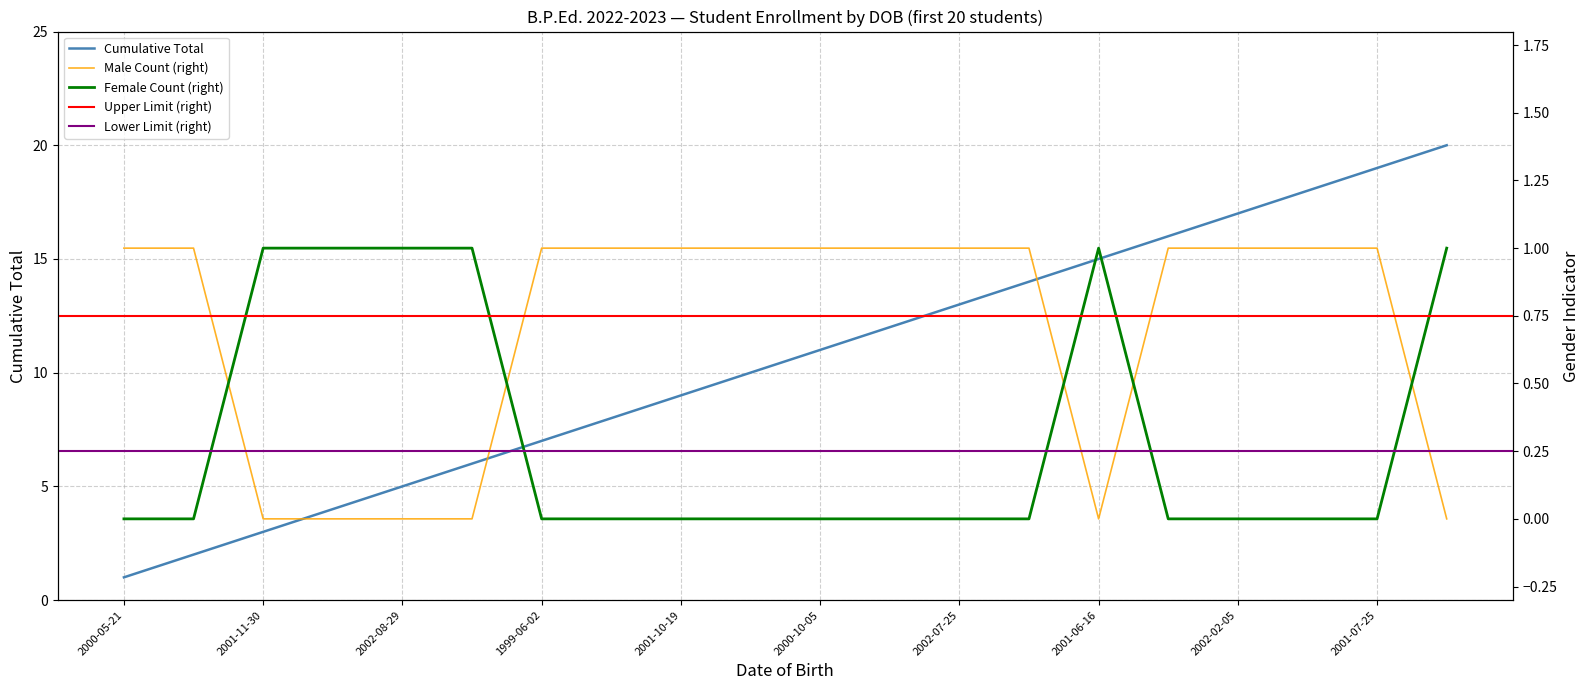

Reading left to right, transcribe all the data shown in this chart.

Male Count: 0	0	1	1	1	1	0	0	0	0	0	0	0	0	1	0	0	0	0	1
Female Count: 1	1	0	0	0	0	1	1	1	1	1	1	1	1	0	1	1	1	1	0
Cumulative Total: 1	2	3	4	5	6	7	8	9	10	11	12	13	14	15	16	17	18	19	20